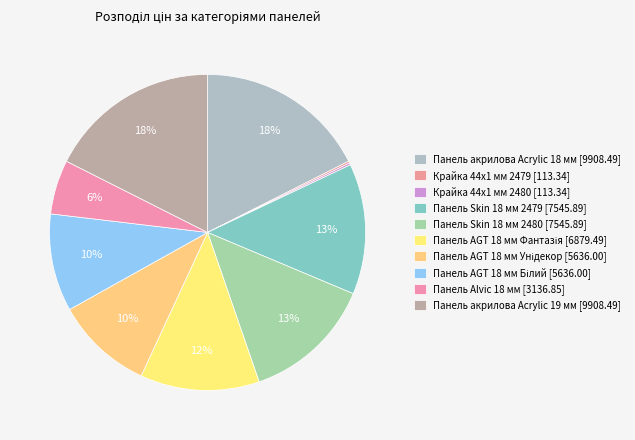

Does Панель Skin 18 мм 2479 account for over 50% of the chart?

No